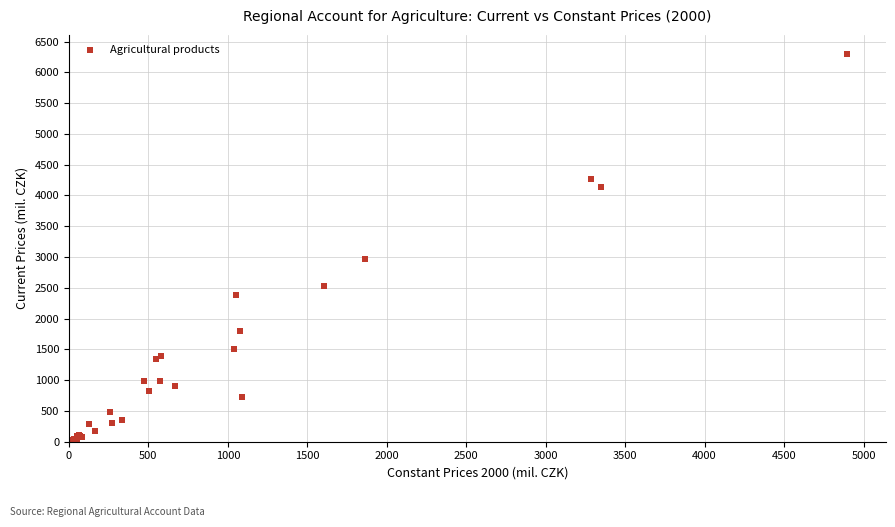

What Y value in the scatter plot is closest to 3146?

2960.4